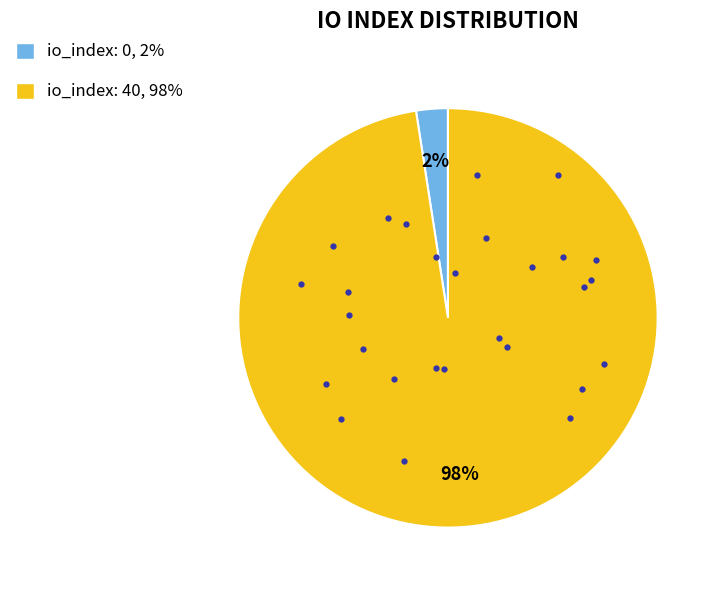

To the nearest percent, what is the average slice percentage?

50%